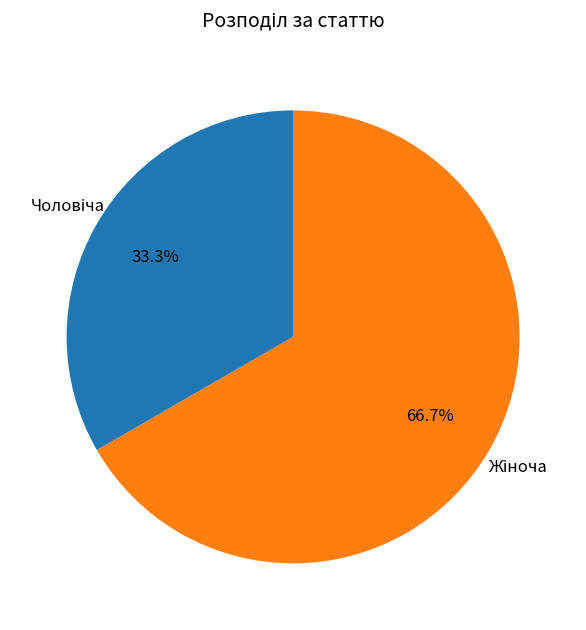

Which slice represents more than half of the pie?

Жіноча